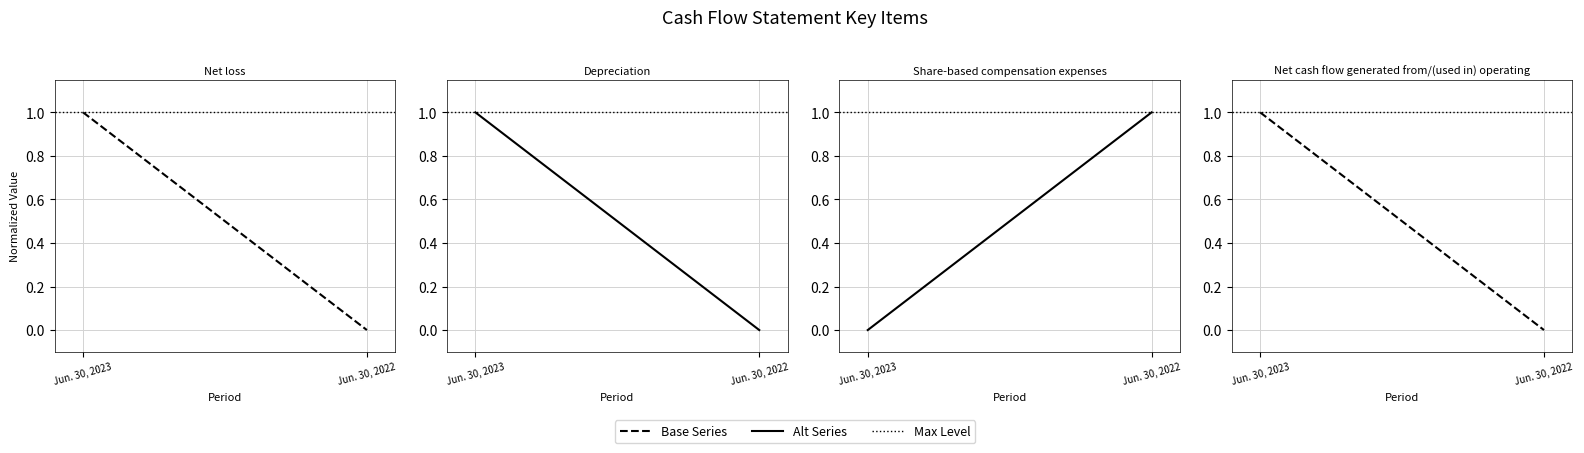

At which label is Net cash flow generated from/(used in) operating closest to 0?

Jun. 30, 2022